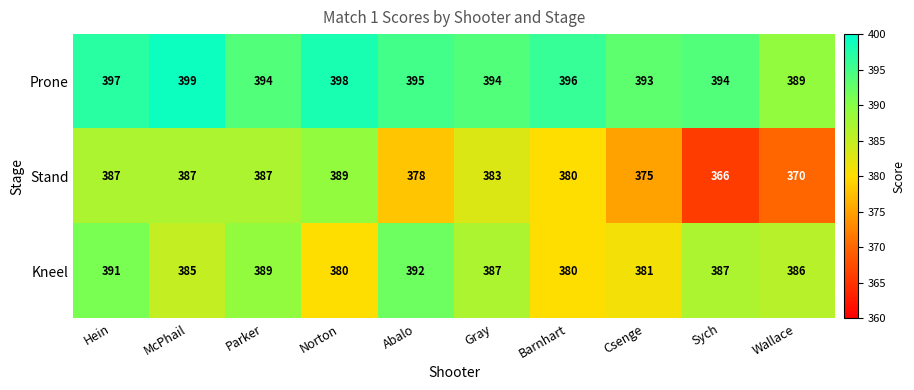

List the series in order of their peak value, lowest first.

Stand, Kneel, Prone